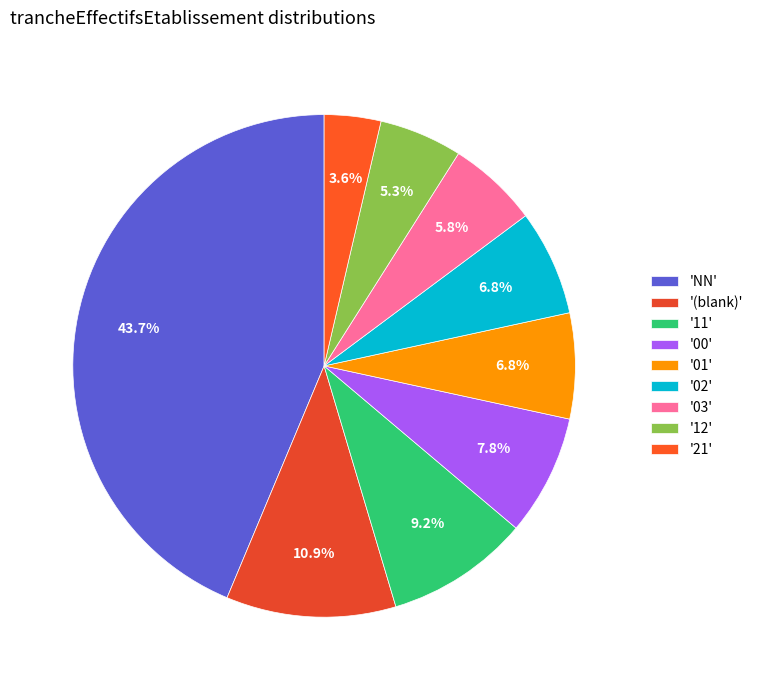

Which slice is the smallest?

'21'